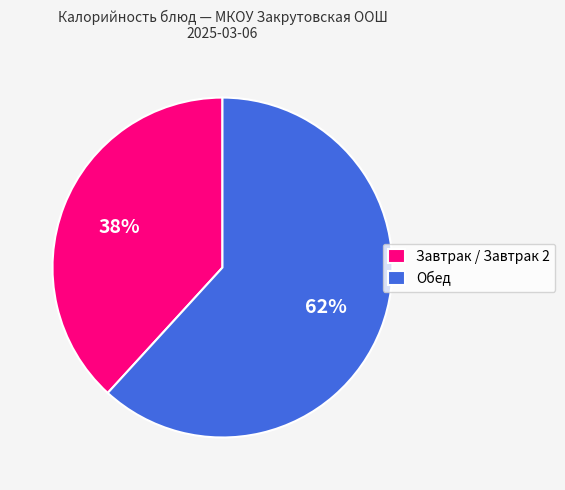

How many segments does this pie chart have?

2